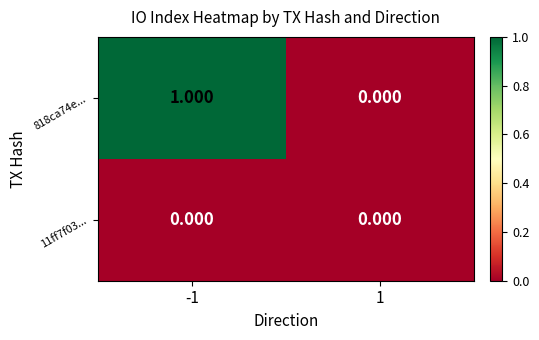

Rank the series by their maximum value, from highest to lowest.

818ca74e..., 11ff7f03...